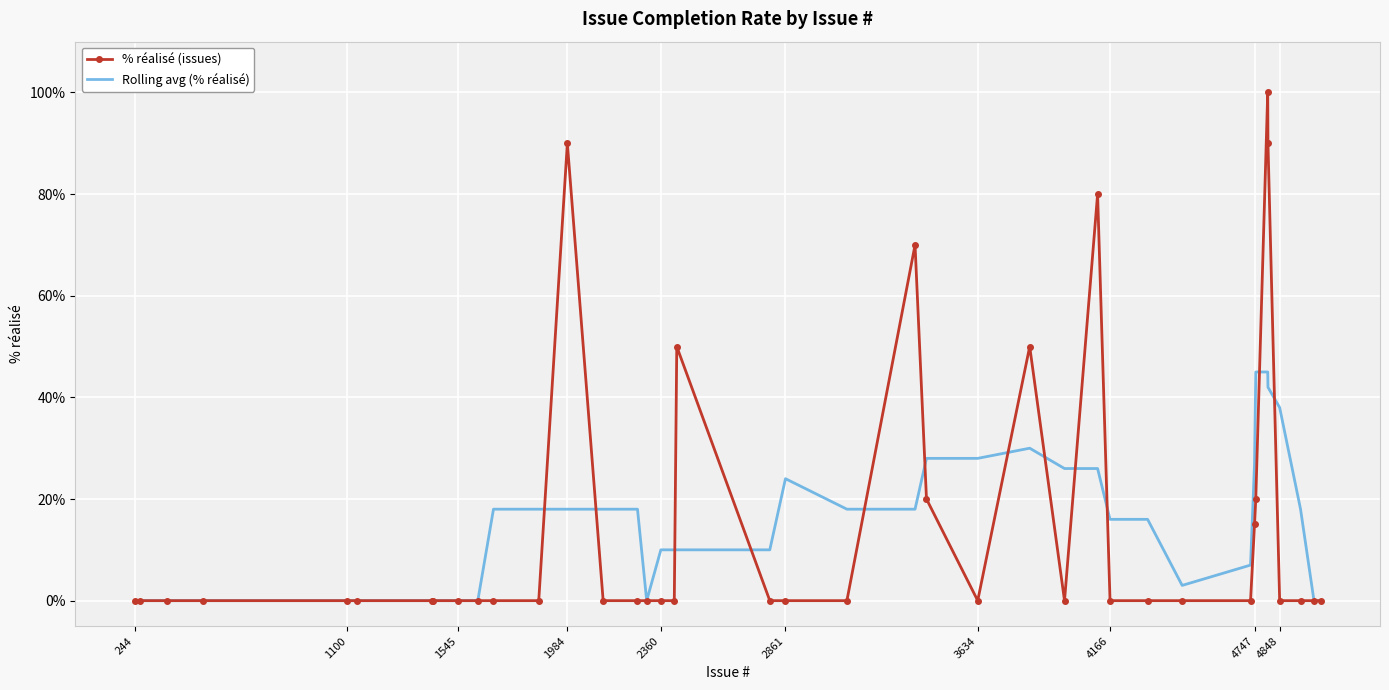

What are all the series names shown in the legend?

% réalisé (issues), Rolling avg (% réalisé)